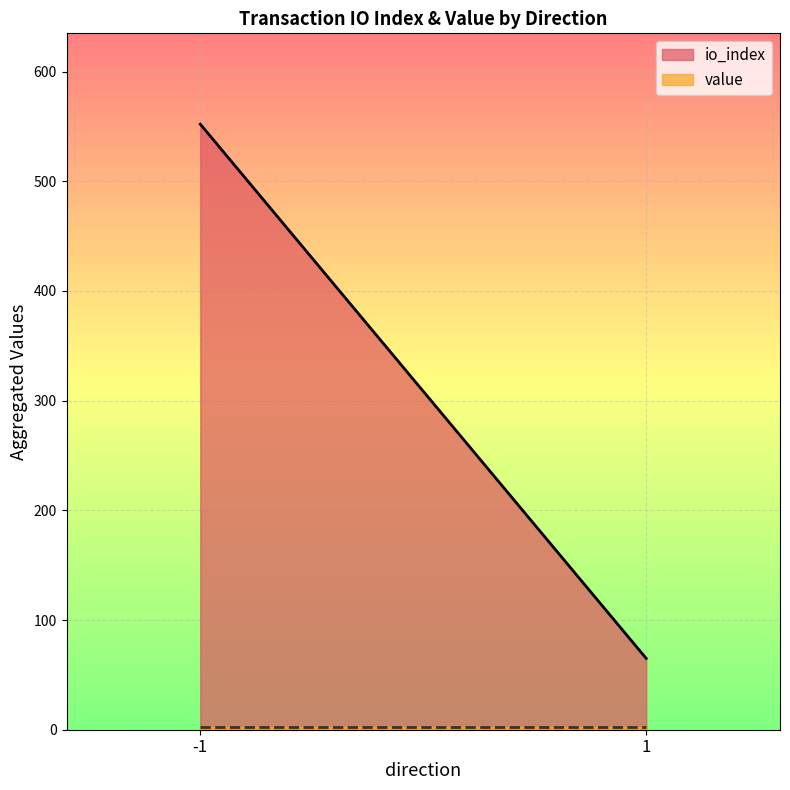

Which series has the largest total across all categories?

io_index